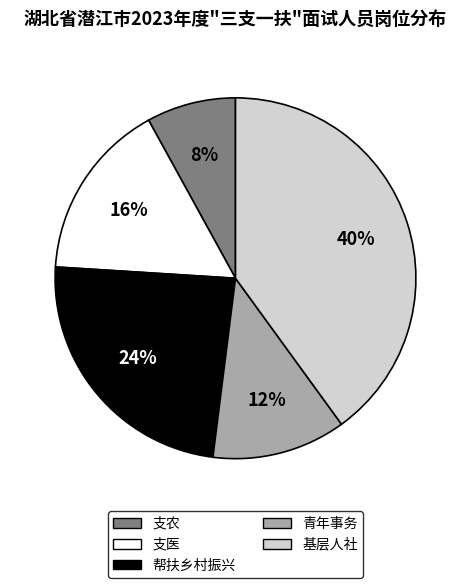

True or false: 帮扶乡村振兴 accounts for 24% of the total.

True